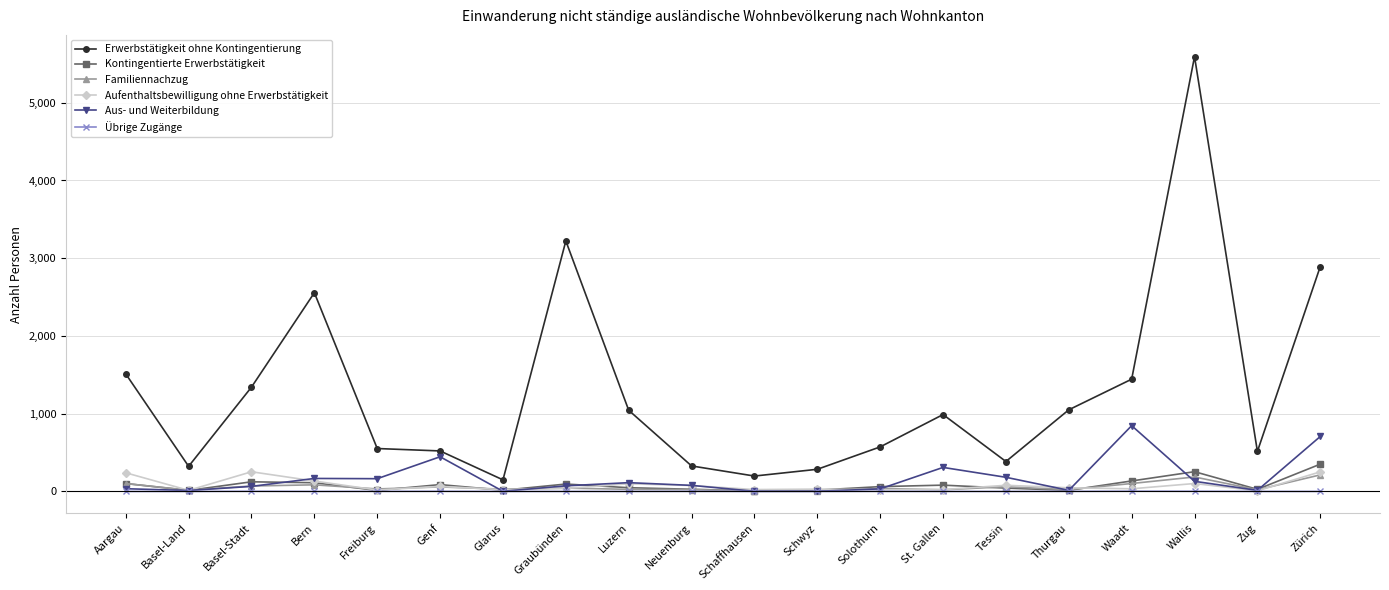

True or false: Übrige Zugänge and Erwerbstätigkeit ohne Kontingentierung intersect in this chart.

False